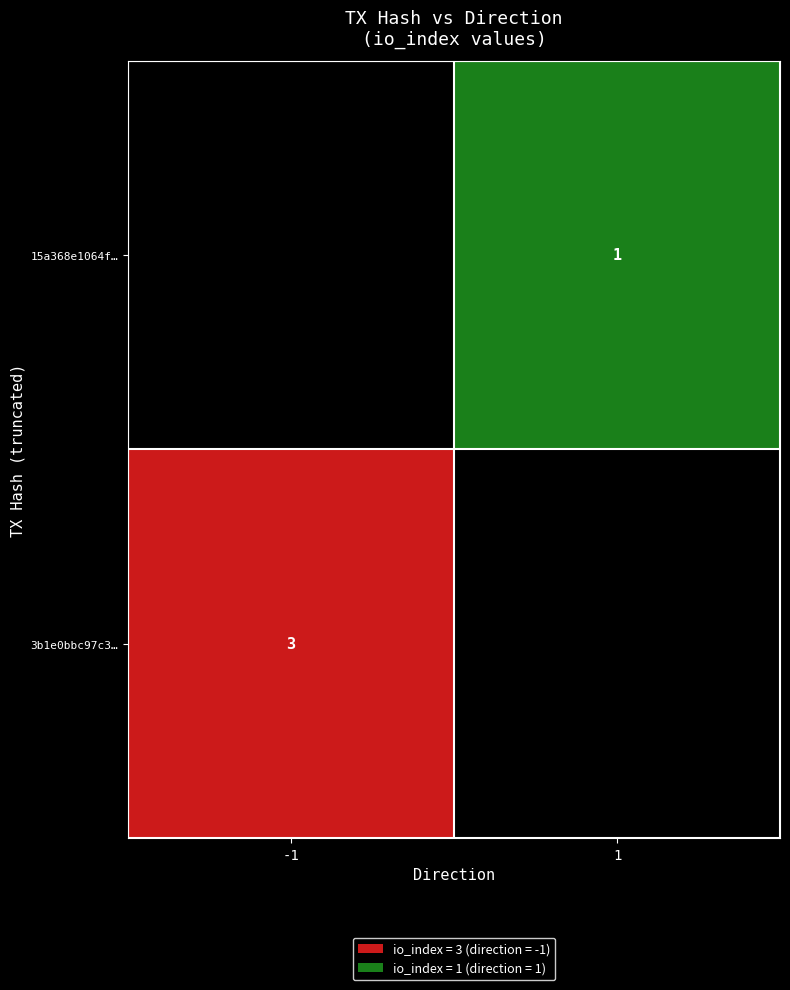

What is the spread (max minus min) of values at direction?

2